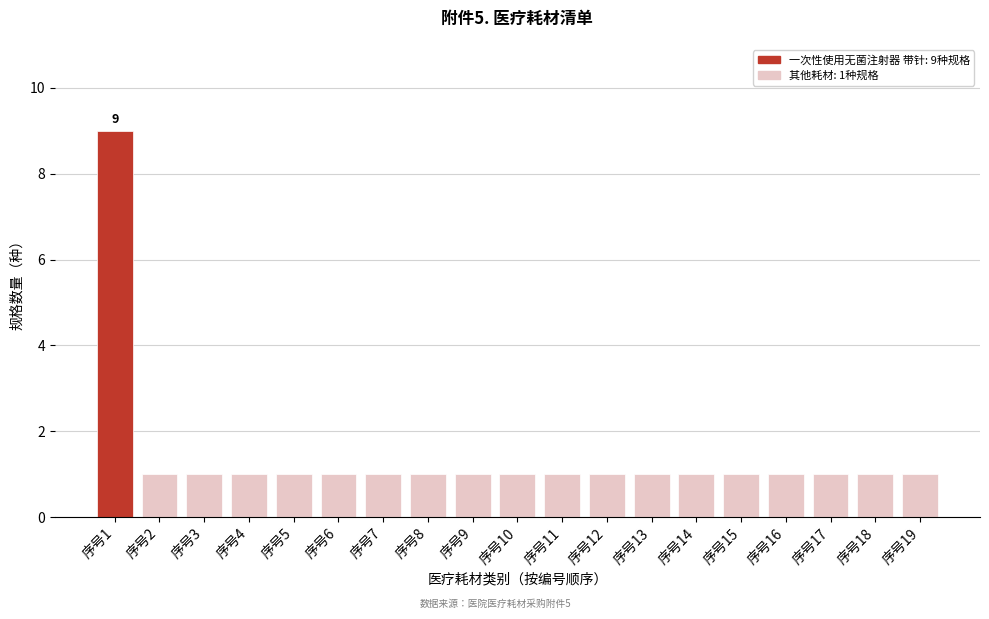

Reading right to left, transcribe all the data shown in this chart.

1	1	1	1	1	1	1	1	1	1	1	1	1	1	1	1	1	1	9